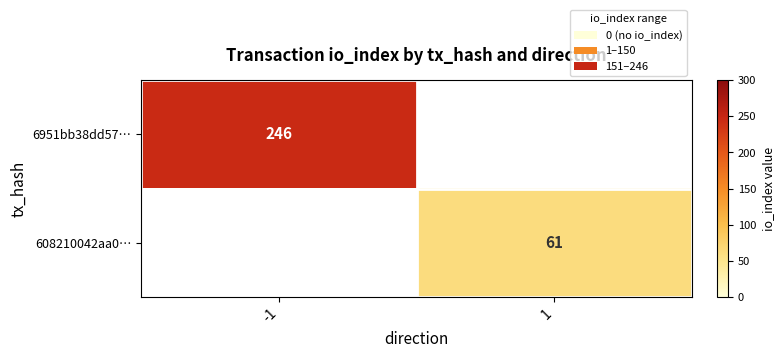

The value of 608210042aa0… at 1 is 42.0. True or false?

False